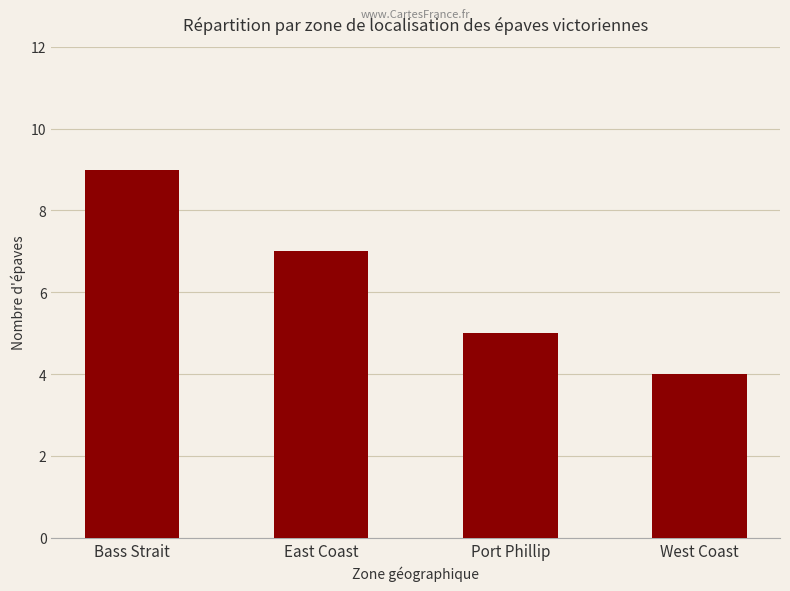

What is the ratio of the value at West Coast to the value at Bass Strait?

0.4